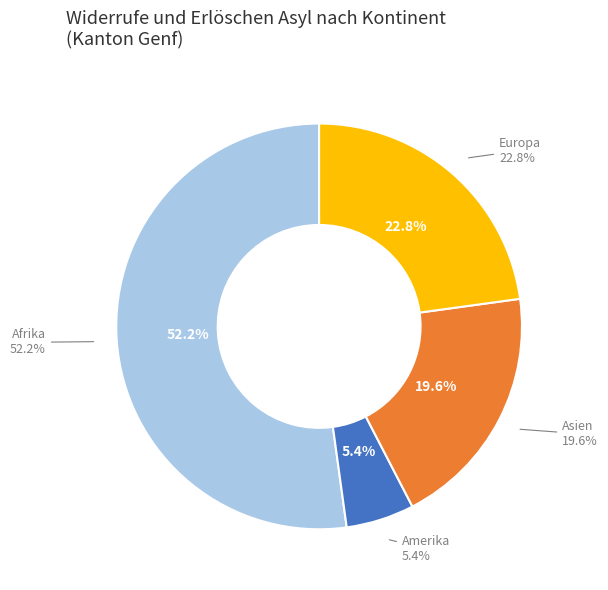

To the nearest percent, what portion does Asien represent?

20%